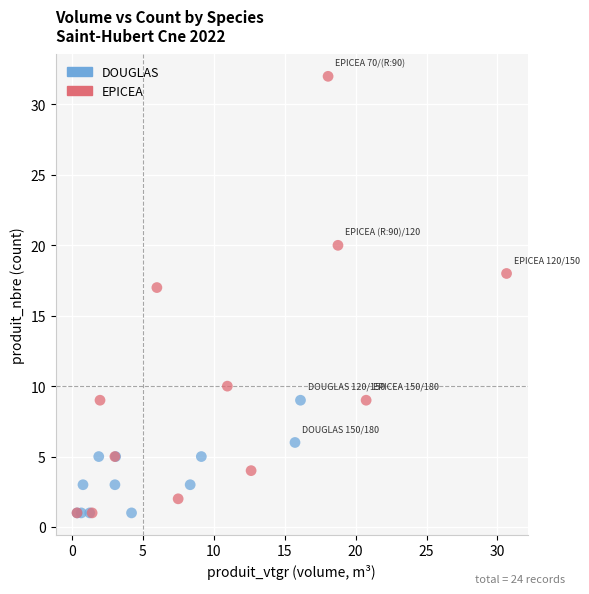

Which series reaches the maximum Y coordinate?

EPICEA